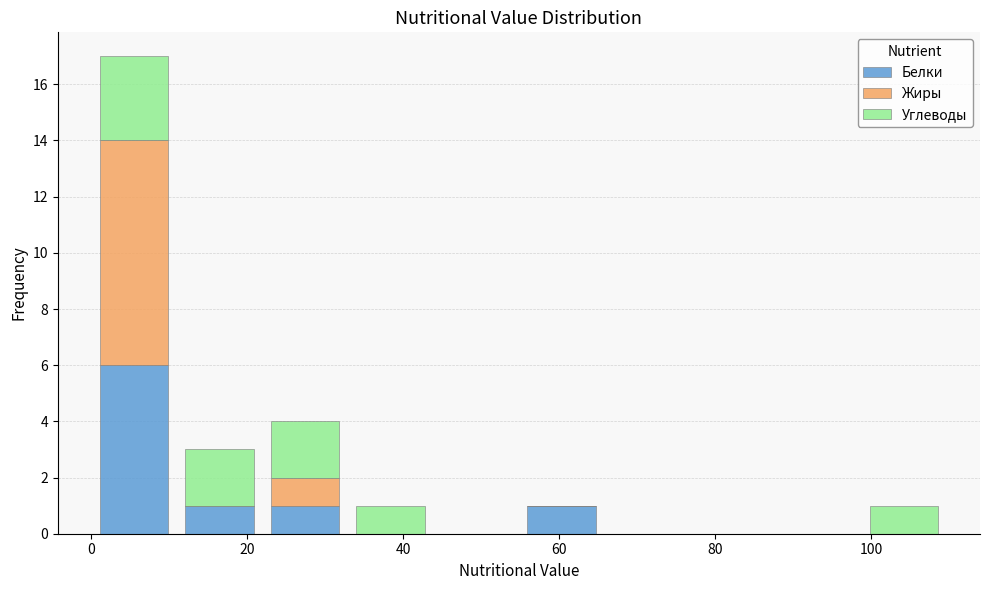

Reading left to right, list every stacked bar in this chart as the range it spans on the x-axis followed by its total height. Neither the bar edges nor the heights are printed on the chart, so give them approximately, as read against the axes.

0 to 10: 17
10 to 22: 3
22 to 32: 4
32 to 44: 1
44 to 54: 0
54 to 66: 1
66 to 76: 0
76 to 88: 0
88 to 98: 0
98 to 110: 1